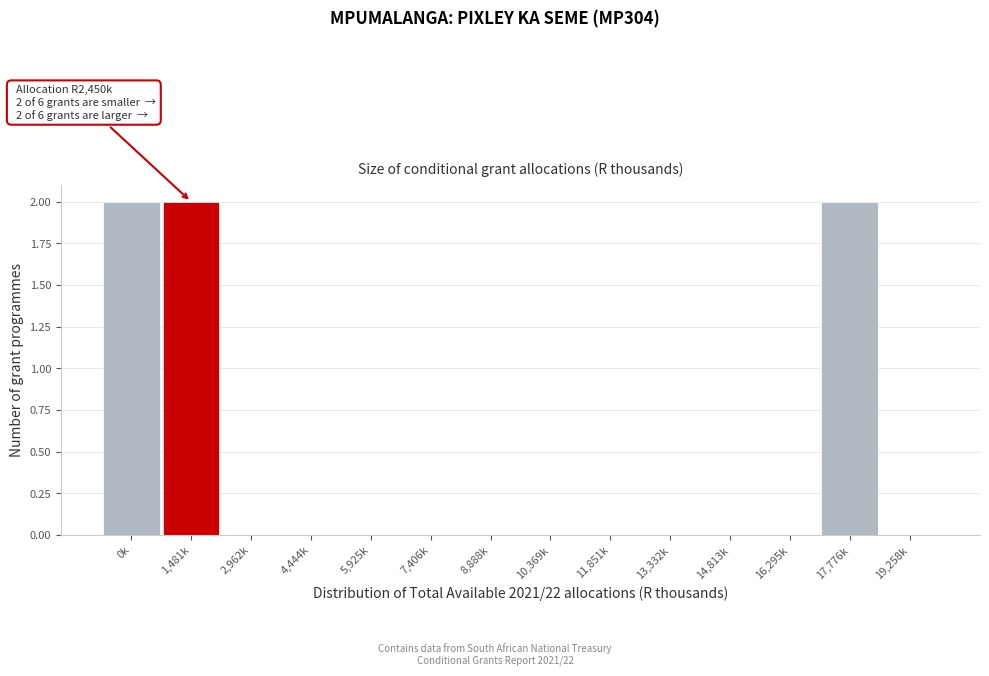

Reading left to right, extract all data points from this chart.

0k=2	1,481k=2	2,962k=0	4,444k=0	5,925k=0	7,406k=0	8,888k=0	10,369k=0	11,851k=0	13,332k=0	14,813k=0	16,295k=0	17,776k=2	19,258k=0